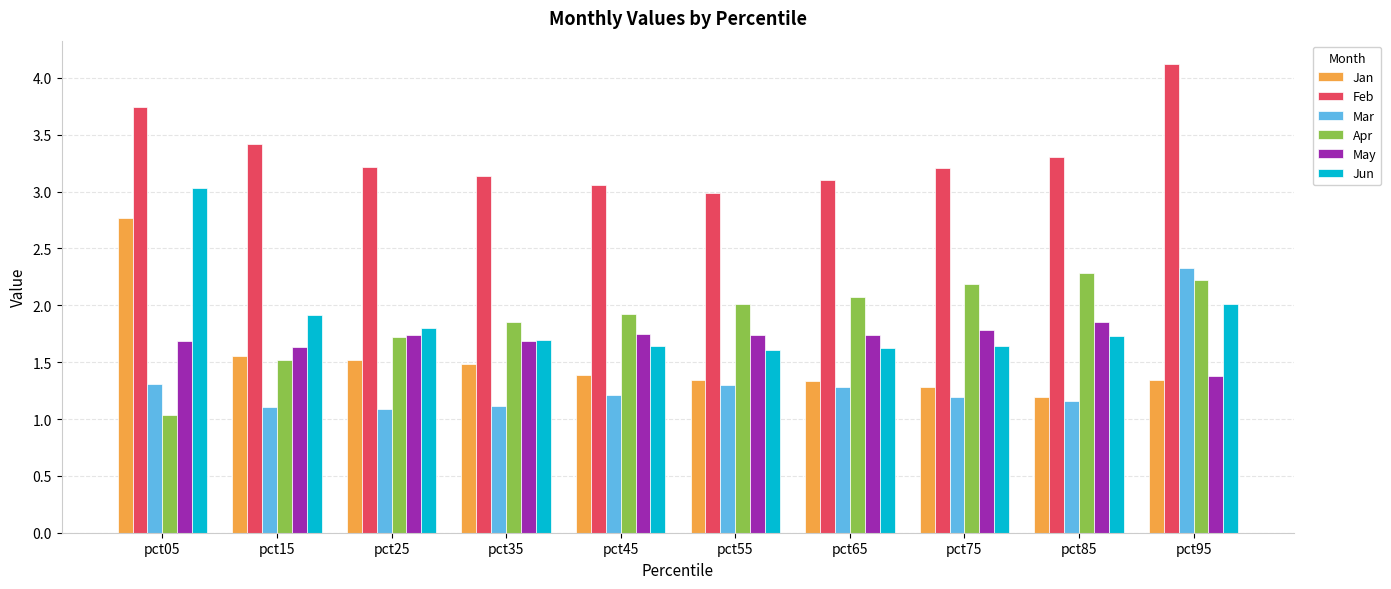

Which label corresponds to the smallest value in the chart?

pct05